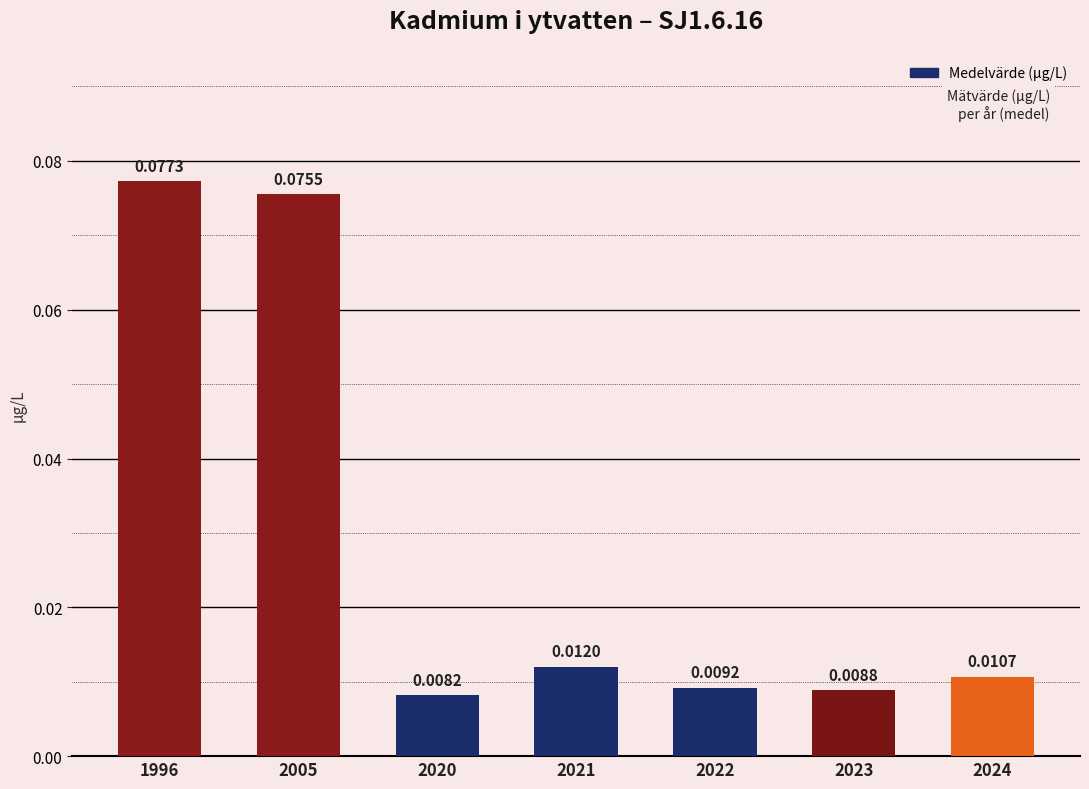

How many bars are there in total?

7